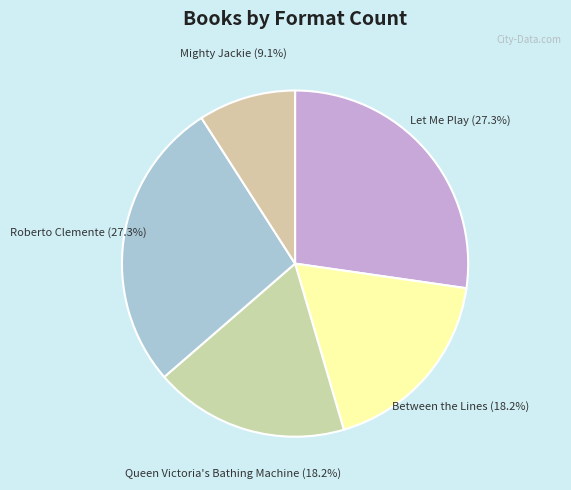

To the nearest percent, what is the difference between the Queen Victoria's Bathing Machine and Mighty Jackie slice percentages?

9%